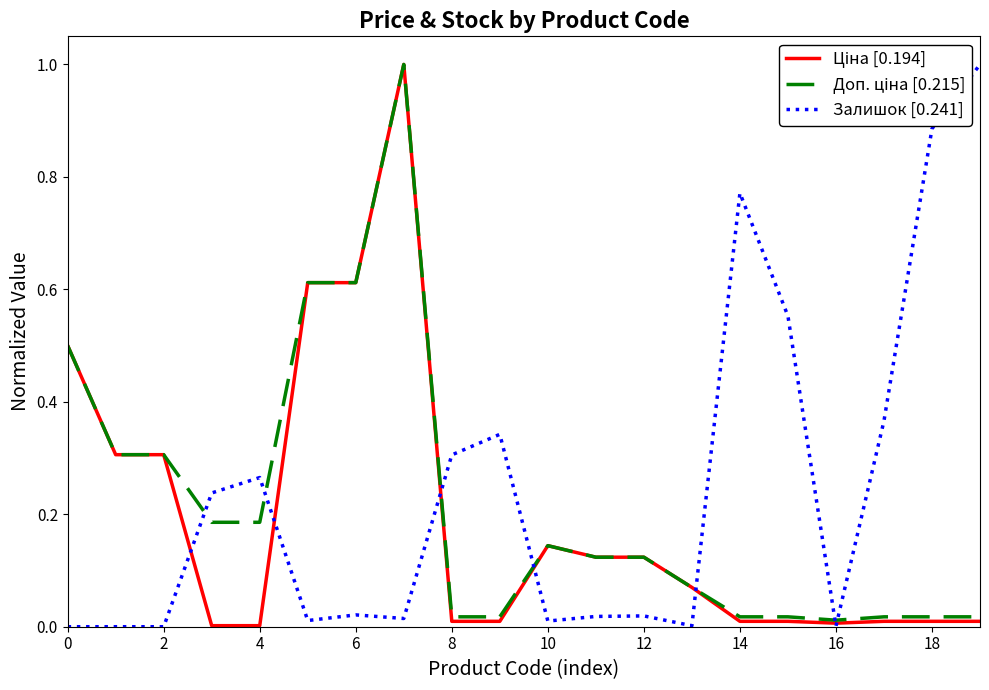

What is the maximum value shown in the chart?

1.0